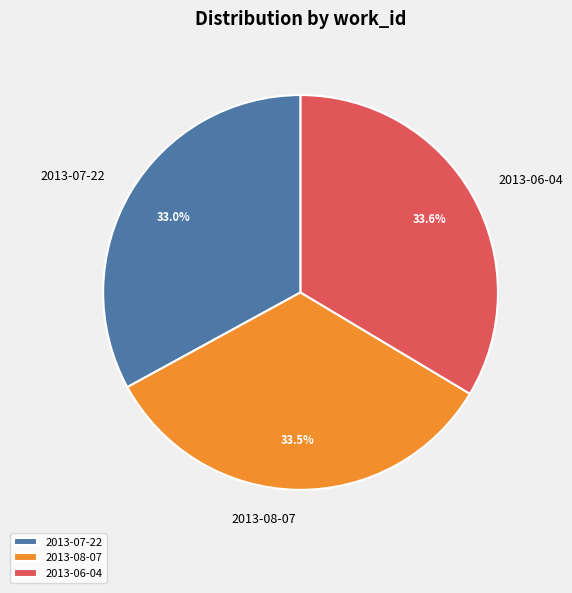

To the nearest percent, what portion does 2013-06-04 represent?

34%